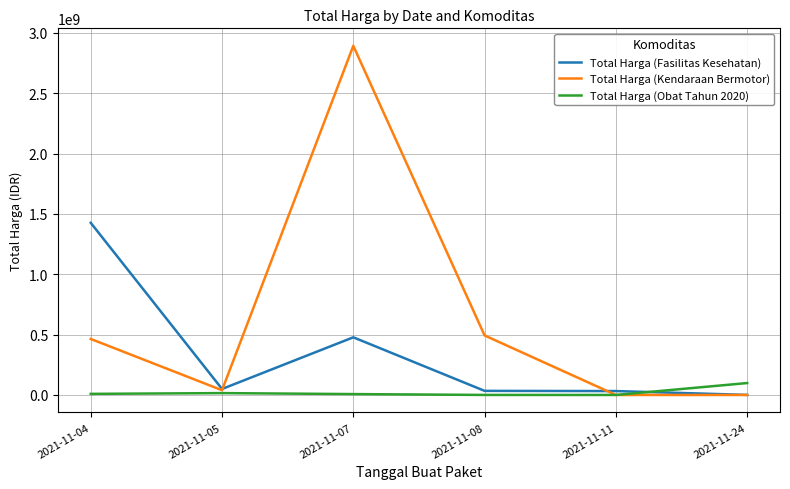

At which label is Total Harga (Fasilitas Kesehatan) closest to 713222887?

2021-11-07